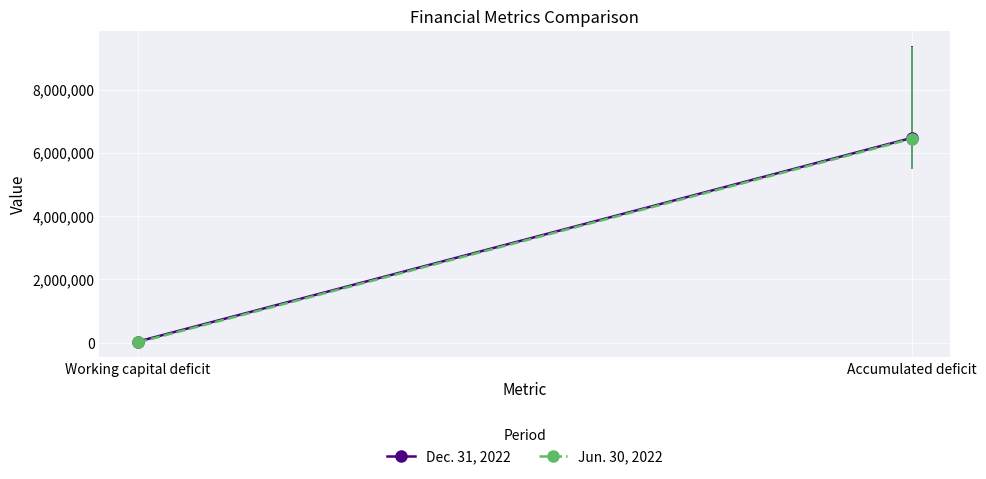

Count the number of categories in the chart.

2